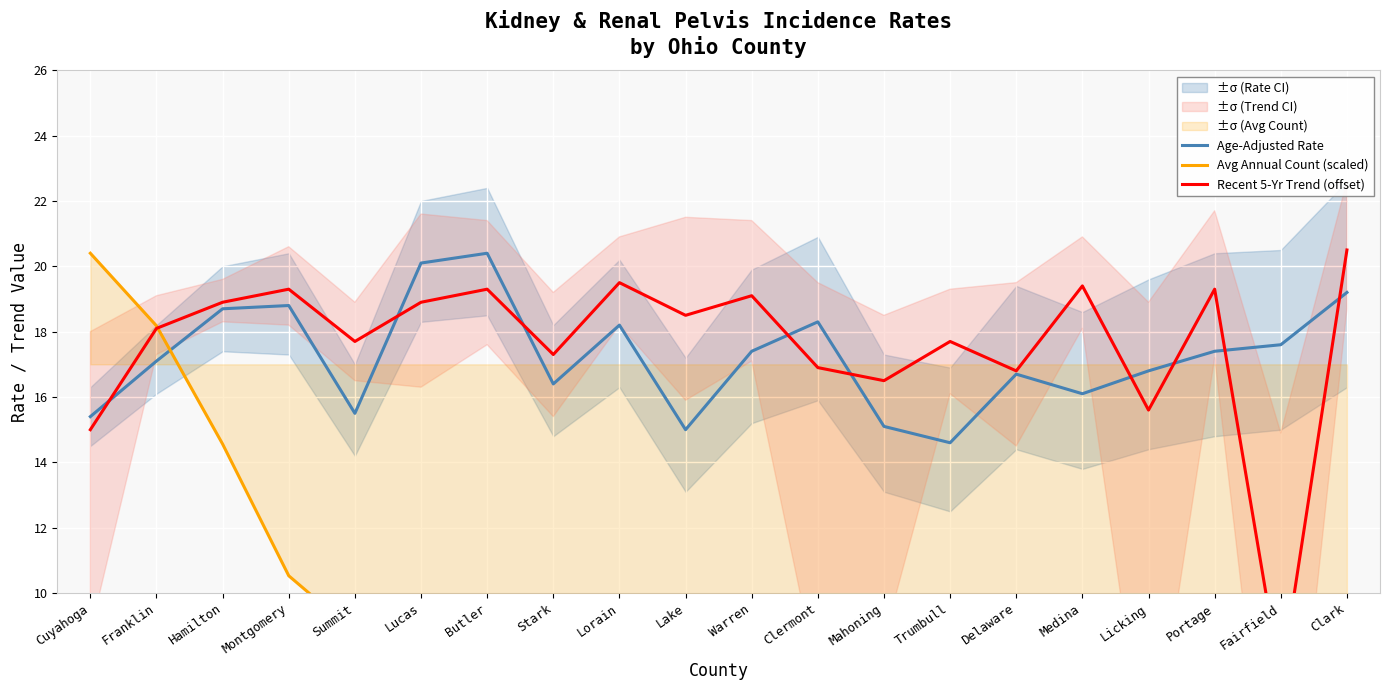

How many intersections are there between Recent 5-Yr Trend (offset) and Age-Adjusted Rate?

9